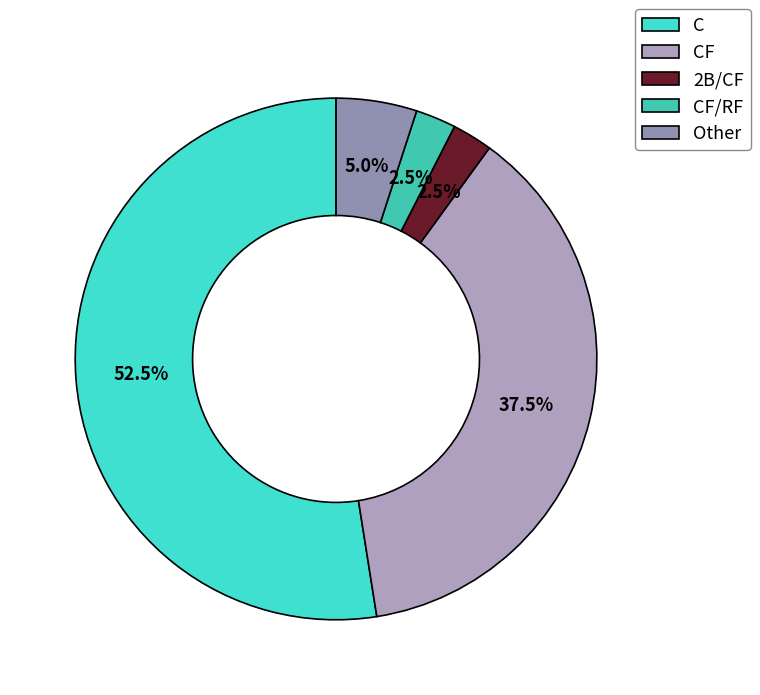

To the nearest percent, what is the difference between the CF and 2B/CF slice percentages?

35%